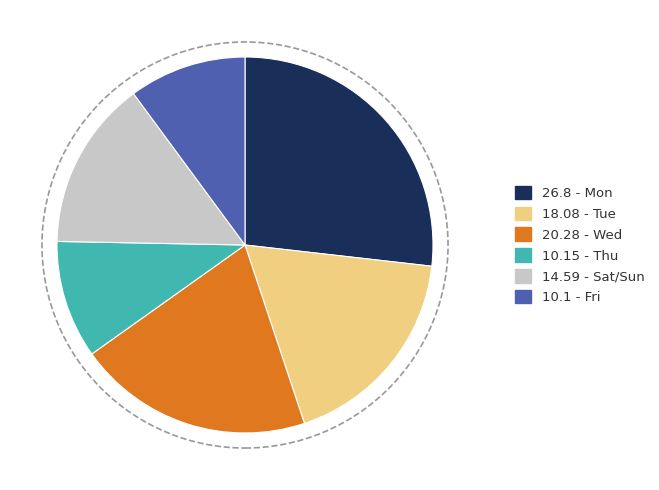

Does any single category account for the majority?

No